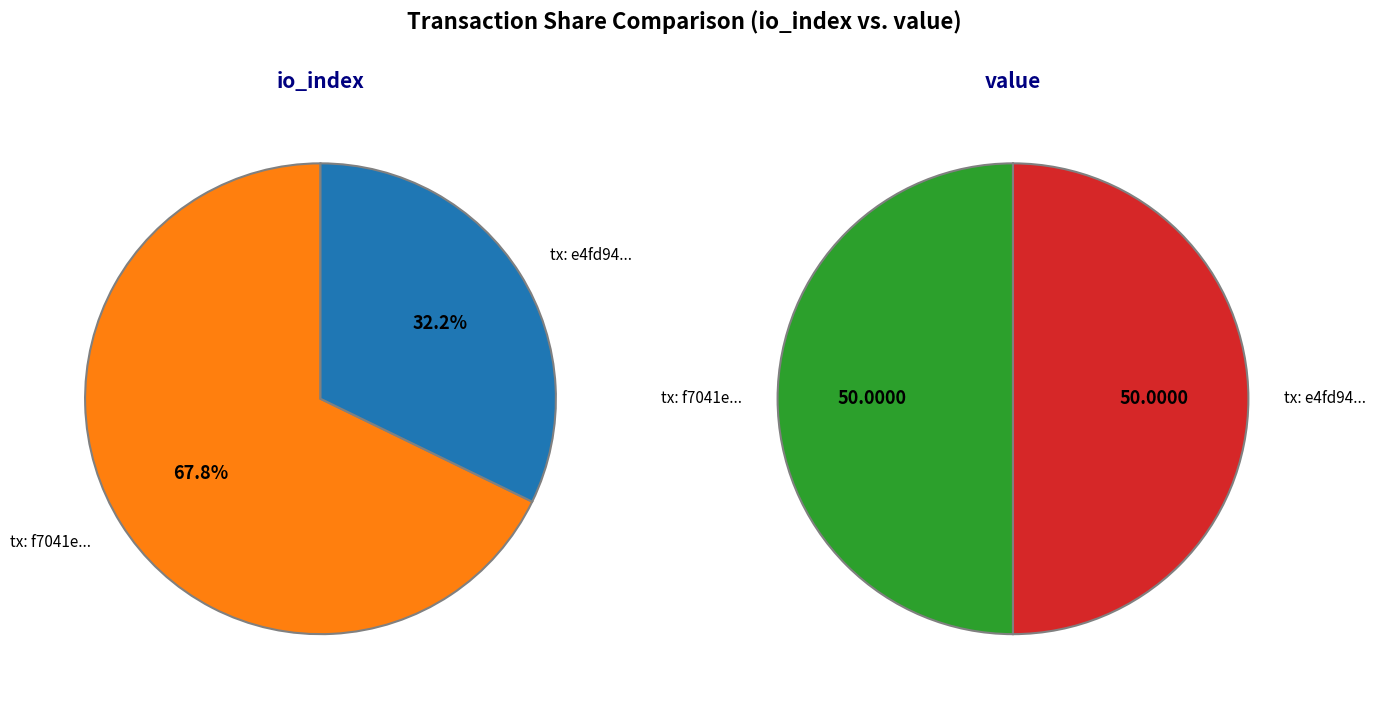

Count the number of slices in the pie.

2